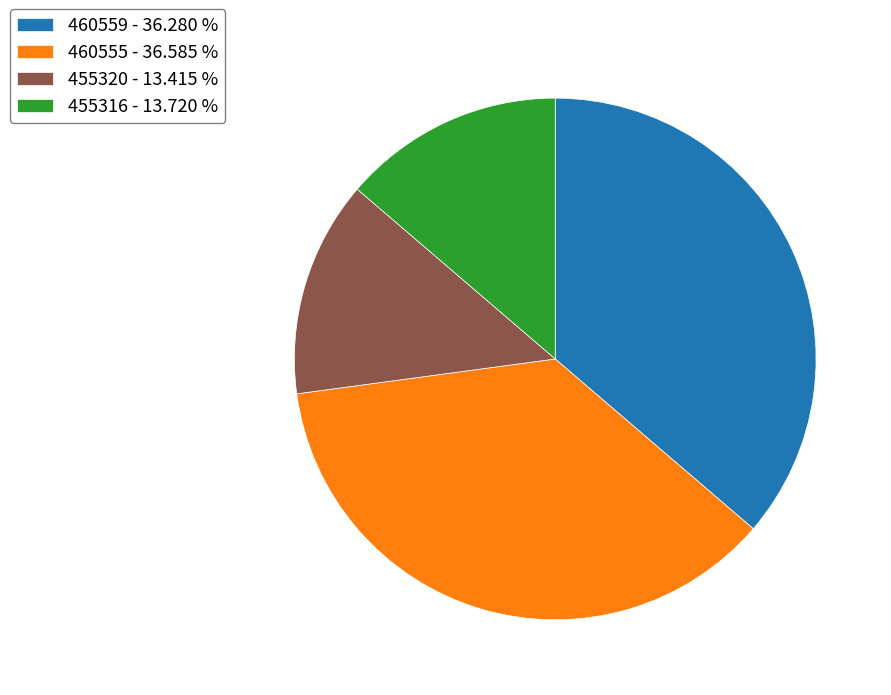

Does any single category account for the majority?

No